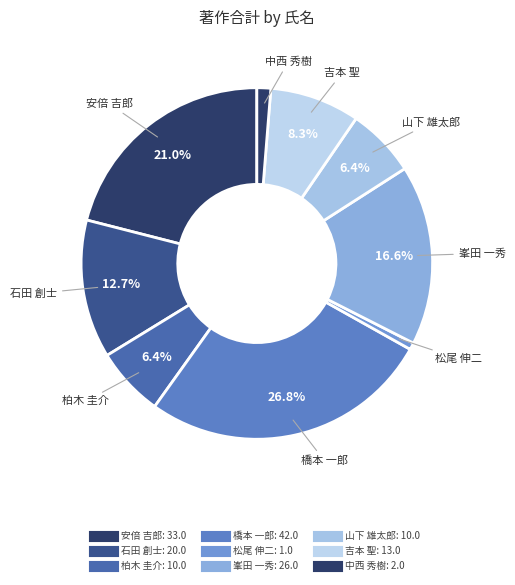

Count the number of slices in the pie.

9